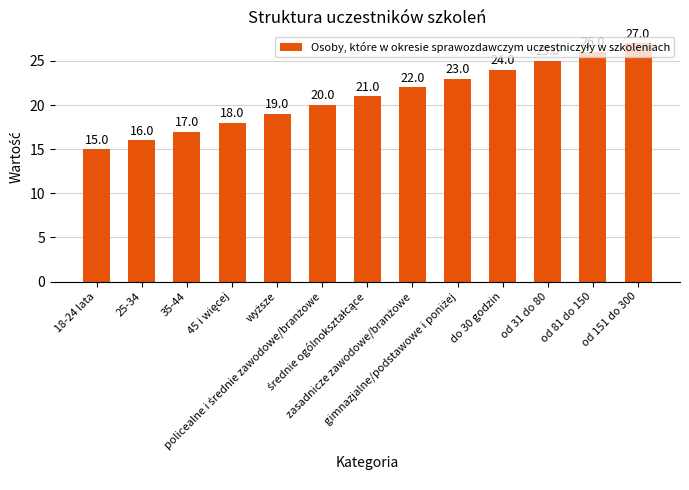

What is the smallest value displayed?

15